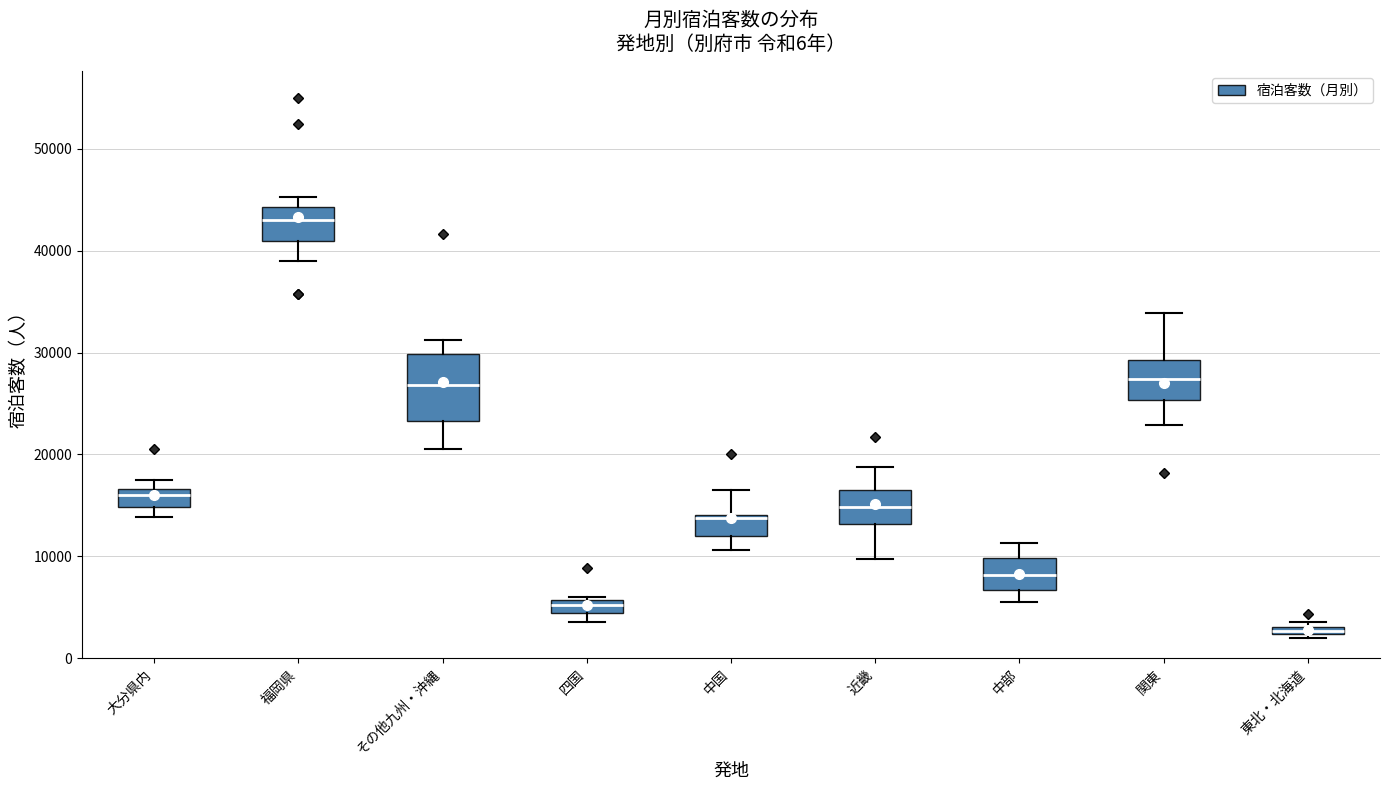

Which box has the lowest median line?

東北・北海道